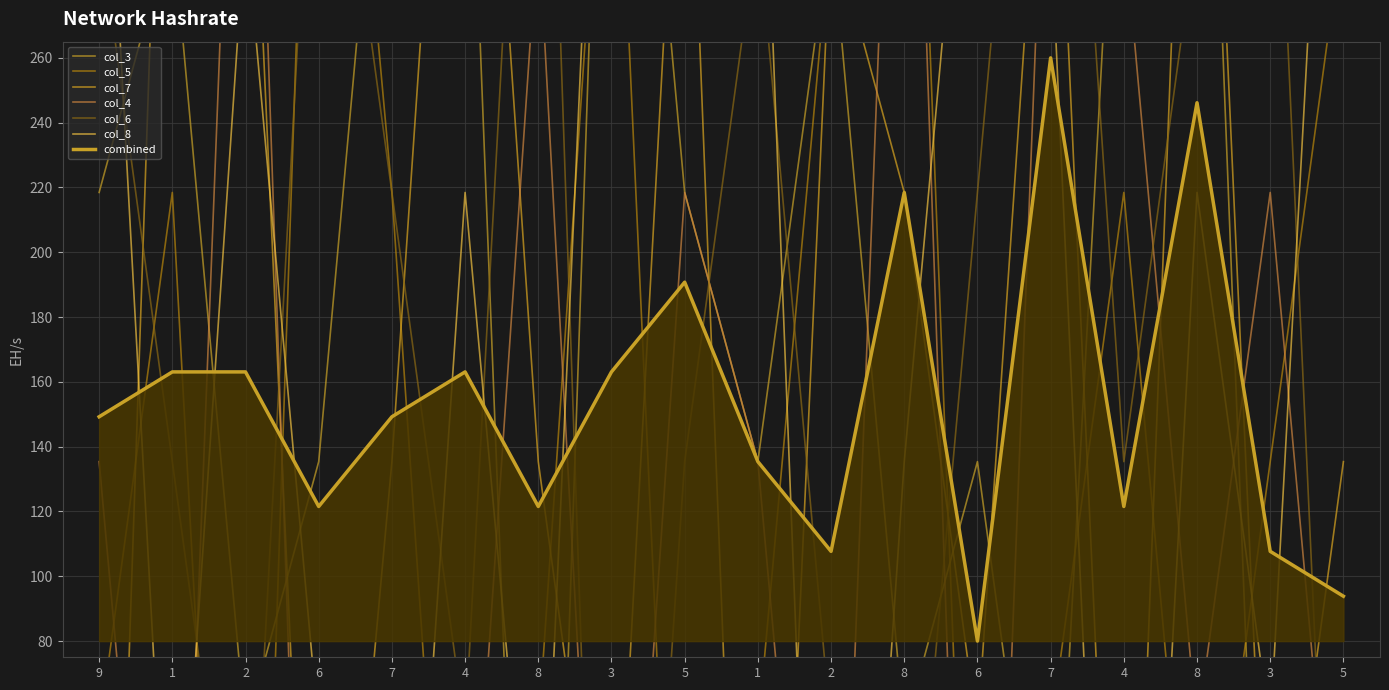

Where is the first local maximum for col_8?

2